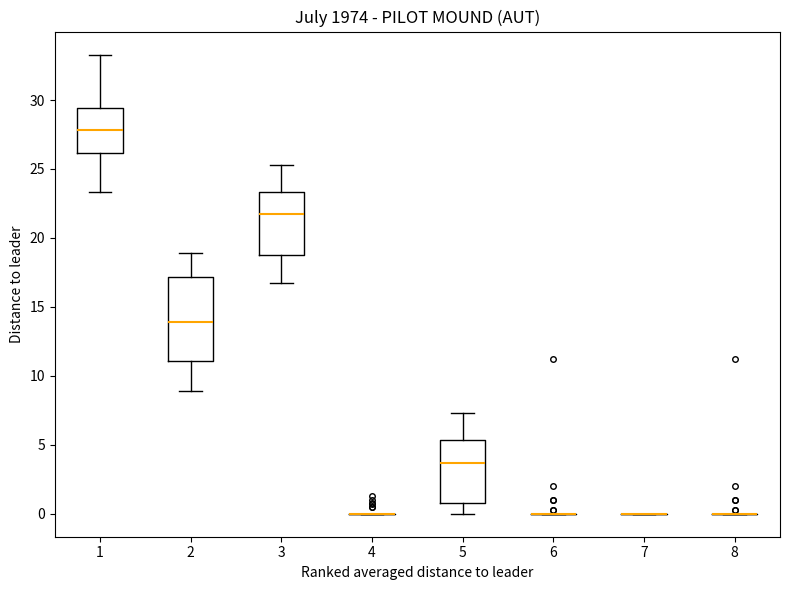

Reading left to right, transcribe this box plot: for each box, give where its median line is, the range the box spans, and where its two whiskers end, as read against the y-axis. The values are not printed on the chart, so give them approximately, as read against the axis.

1: median 28.0, box 26.0 to 29.5, whiskers 23.5 to 33.5
2: median 14.0, box 11.0 to 17.0, whiskers 9.0 to 19.0
3: median 21.5, box 19.0 to 23.5, whiskers 16.5 to 25.5
4: box collapsed to a line at 0.0, whiskers 0.0 to 0.0
5: median 3.5, box 1.0 to 5.5, whiskers 0.0 to 7.5
6: box collapsed to a line at 0.0, whiskers 0.0 to 0.0
7: box collapsed to a line at 0.0, whiskers 0.0 to 0.0
8: box collapsed to a line at 0.0, whiskers 0.0 to 0.0